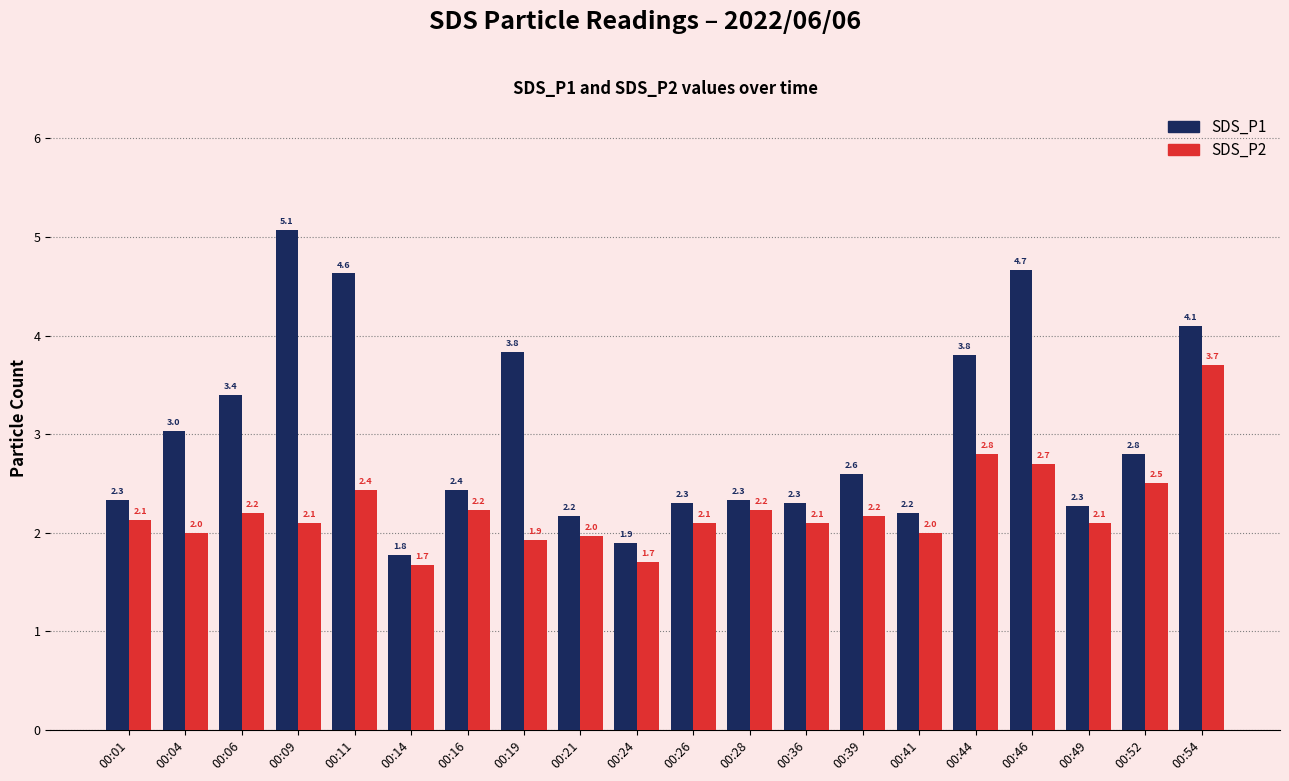

What is the difference between the highest and lowest values at 00:26?

0.2